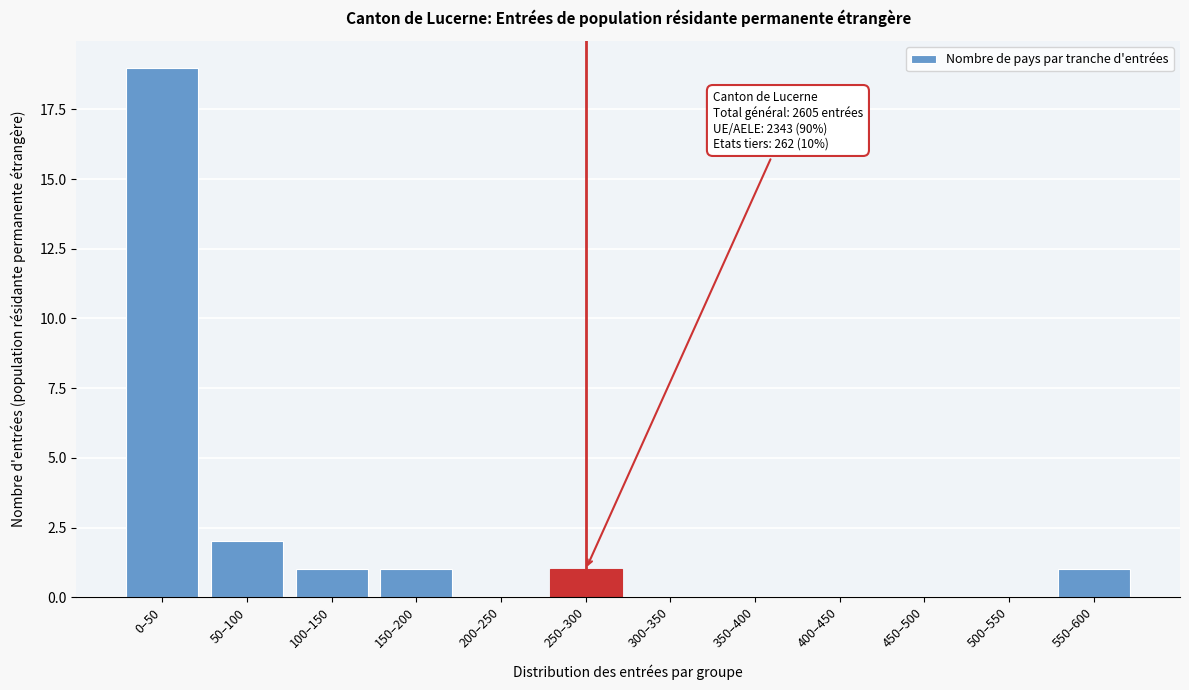

Reading left to right, what are all the values shown in this chart?

0–50=19	50–100=2	100–150=1	150–200=1	200–250=0	250–300=1	300–350=0	350–400=0	400–450=0	450–500=0	500–550=0	550–600=1